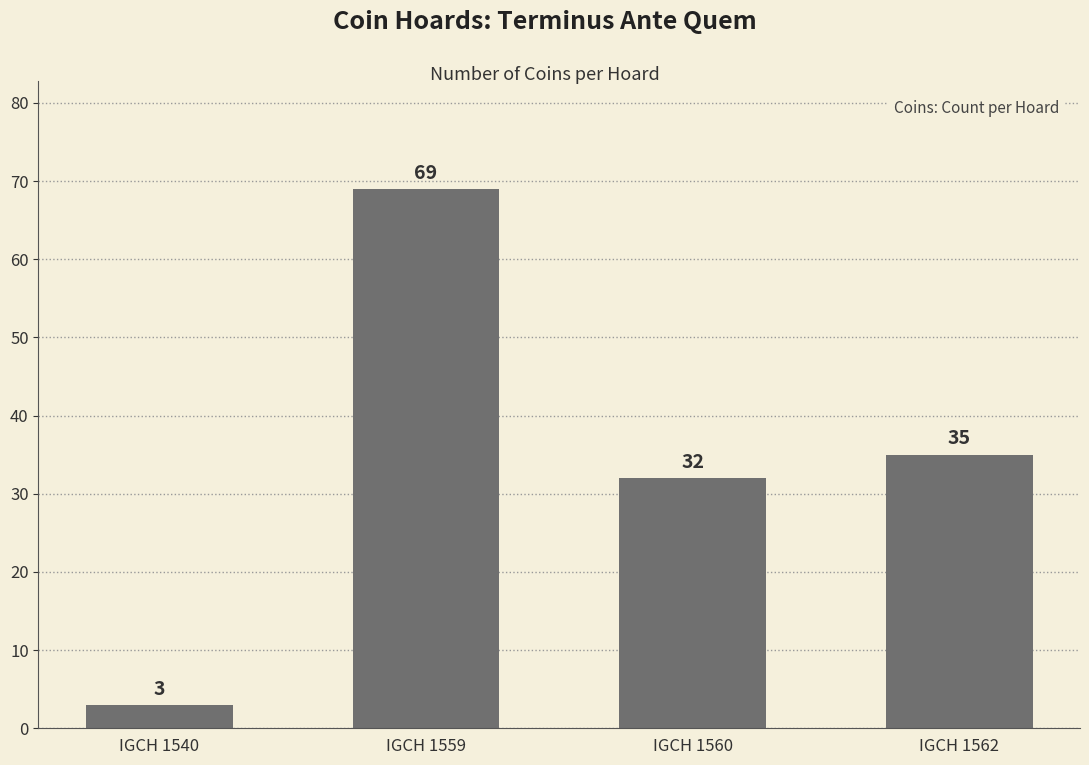

List the labels in order of value, smallest first.

IGCH 1540, IGCH 1560, IGCH 1562, IGCH 1559